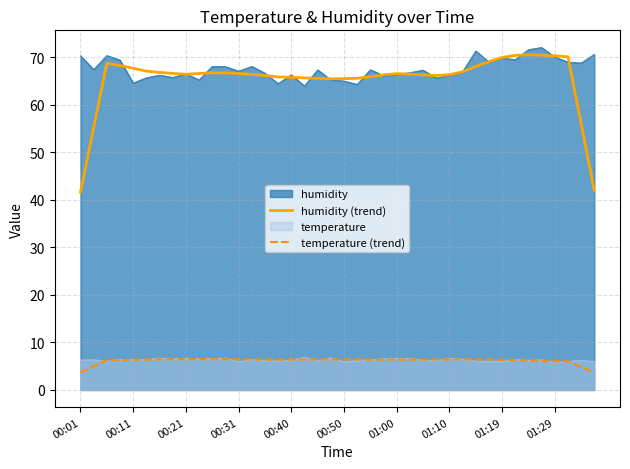

Which series has the largest range (max minus min)?

humidity (trend)